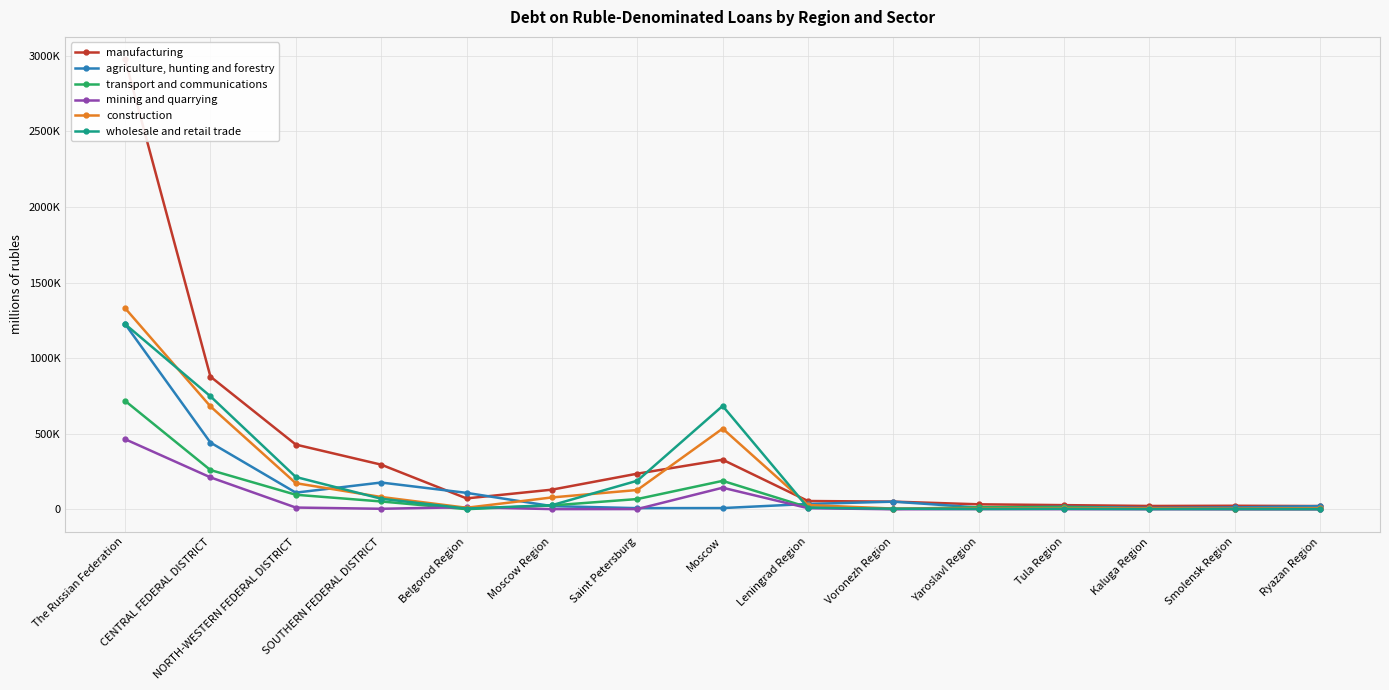

What is the sum of all agriculture, hunting and forestry values?

2256592